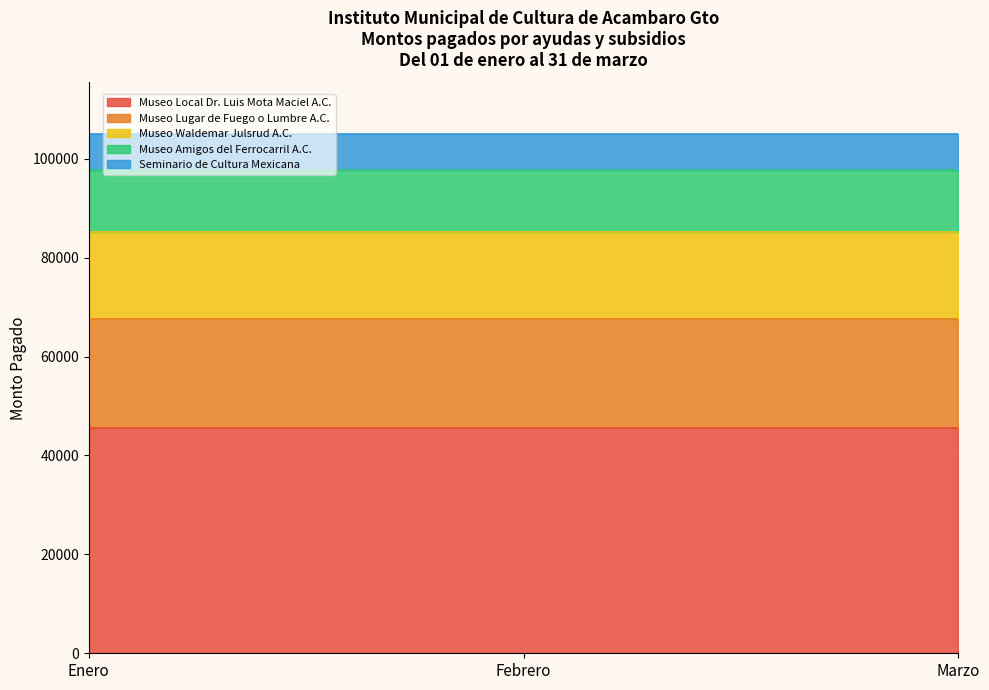

How many categories are shown in the chart?

3